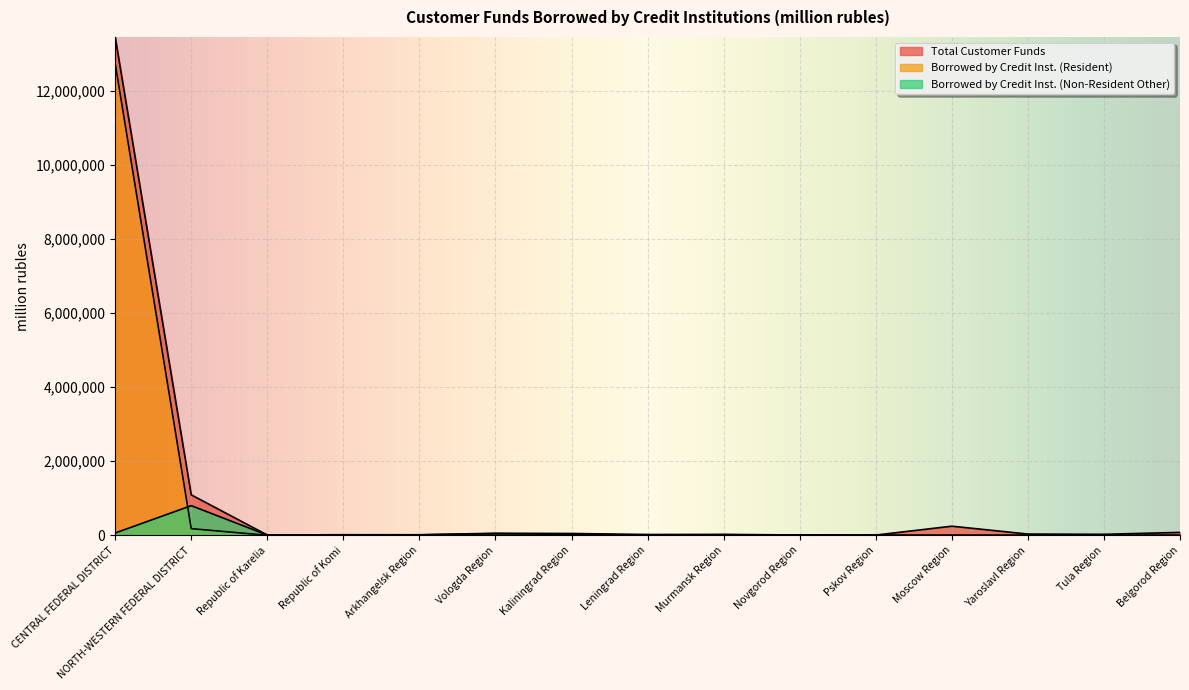

Which series has the largest range (max minus min)?

Total Customer Funds